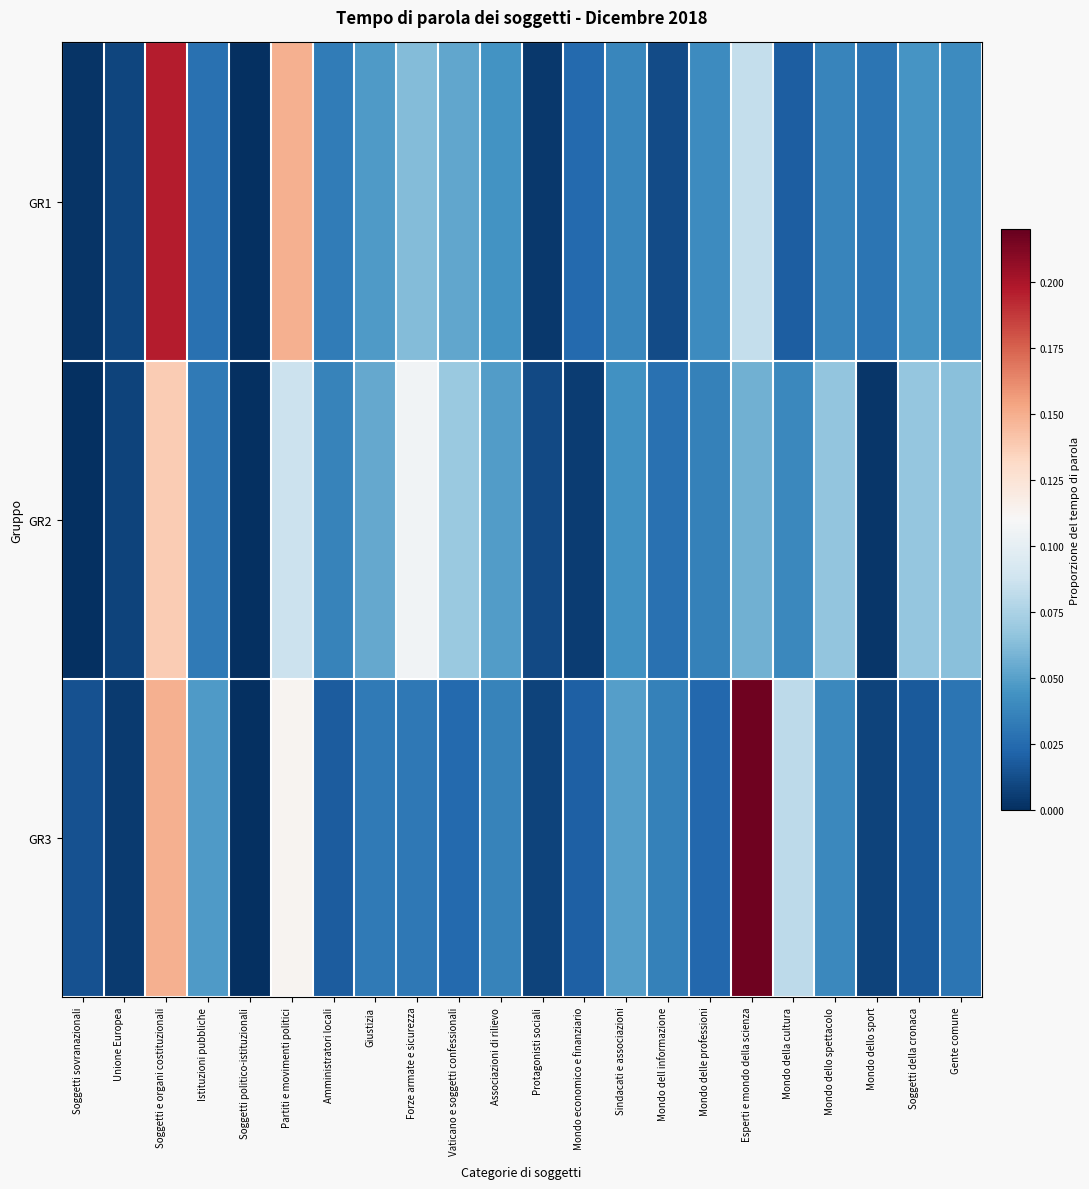

Reading left to right, list all the values displayed in this chart.

GR1: Soggetti sovranazionali=0.0	Unione Europea=0.0	Soggetti e organi costituzionali=0.2	Istituzioni pubbliche=0.0	Soggetti politico-istituzionali=0.0	Partiti e movimenti politici=0.1	Amministratori locali=0.0	Giustizia=0.0	Forze armate e sicurezza=0.1	Vaticano e soggetti confessionali=0.1	Associazioni di rilievo=0.0	Protagonisti sociali=0.0	Mondo economico e finanziario=0.0	Sindacati e associazioni=0.0	Mondo dell informazione=0.0	Mondo delle professioni=0.0	Esperti e mondo della scienza=0.1	Mondo della cultura=0.0	Mondo dello spettacolo=0.0	Mondo dello sport=0.0	Soggetti della cronaca=0.0	Gente comune=0.0
GR2: Soggetti sovranazionali=0.0	Unione Europea=0.0	Soggetti e organi costituzionali=0.1	Istituzioni pubbliche=0.0	Soggetti politico-istituzionali=0.0	Partiti e movimenti politici=0.1	Amministratori locali=0.0	Giustizia=0.1	Forze armate e sicurezza=0.1	Vaticano e soggetti confessionali=0.1	Associazioni di rilievo=0.0	Protagonisti sociali=0.0	Mondo economico e finanziario=0.0	Sindacati e associazioni=0.0	Mondo dell informazione=0.0	Mondo delle professioni=0.0	Esperti e mondo della scienza=0.1	Mondo della cultura=0.0	Mondo dello spettacolo=0.1	Mondo dello sport=0.0	Soggetti della cronaca=0.1	Gente comune=0.1
GR3: Soggetti sovranazionali=0.0	Unione Europea=0.0	Soggetti e organi costituzionali=0.1	Istituzioni pubbliche=0.0	Soggetti politico-istituzionali=0.0	Partiti e movimenti politici=0.1	Amministratori locali=0.0	Giustizia=0.0	Forze armate e sicurezza=0.0	Vaticano e soggetti confessionali=0.0	Associazioni di rilievo=0.0	Protagonisti sociali=0.0	Mondo economico e finanziario=0.0	Sindacati e associazioni=0.0	Mondo dell informazione=0.0	Mondo delle professioni=0.0	Esperti e mondo della scienza=0.2	Mondo della cultura=0.1	Mondo dello spettacolo=0.0	Mondo dello sport=0.0	Soggetti della cronaca=0.0	Gente comune=0.0